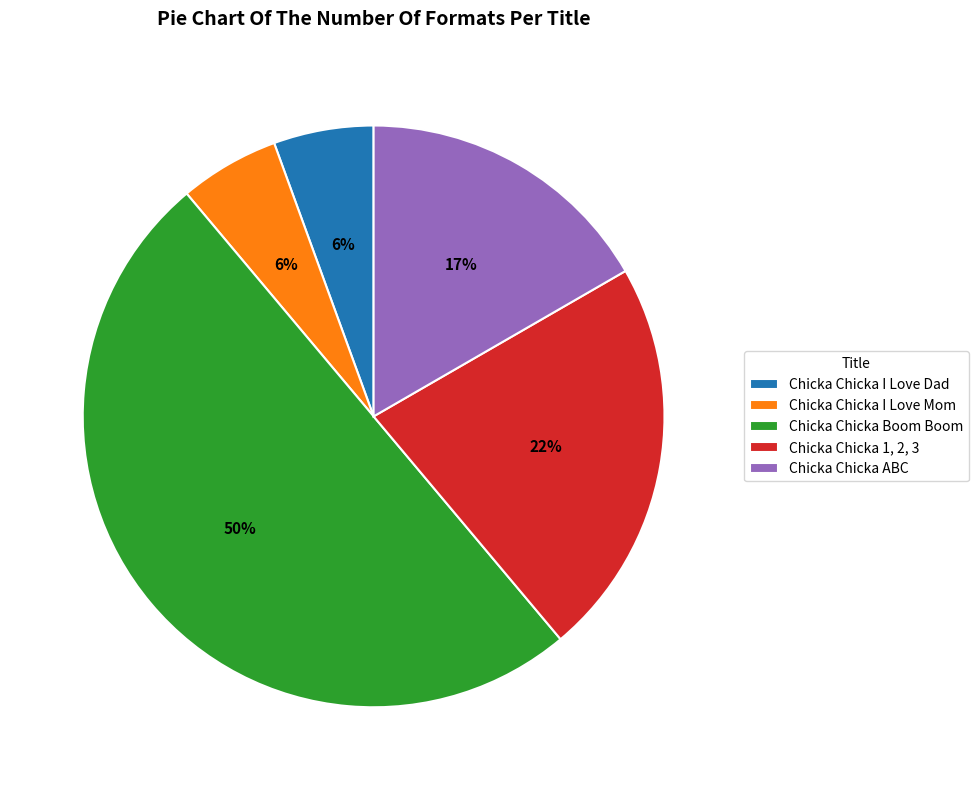

Do Chicka Chicka Boom Boom and Chicka Chicka I Love Dad together represent more than half of the pie?

Yes